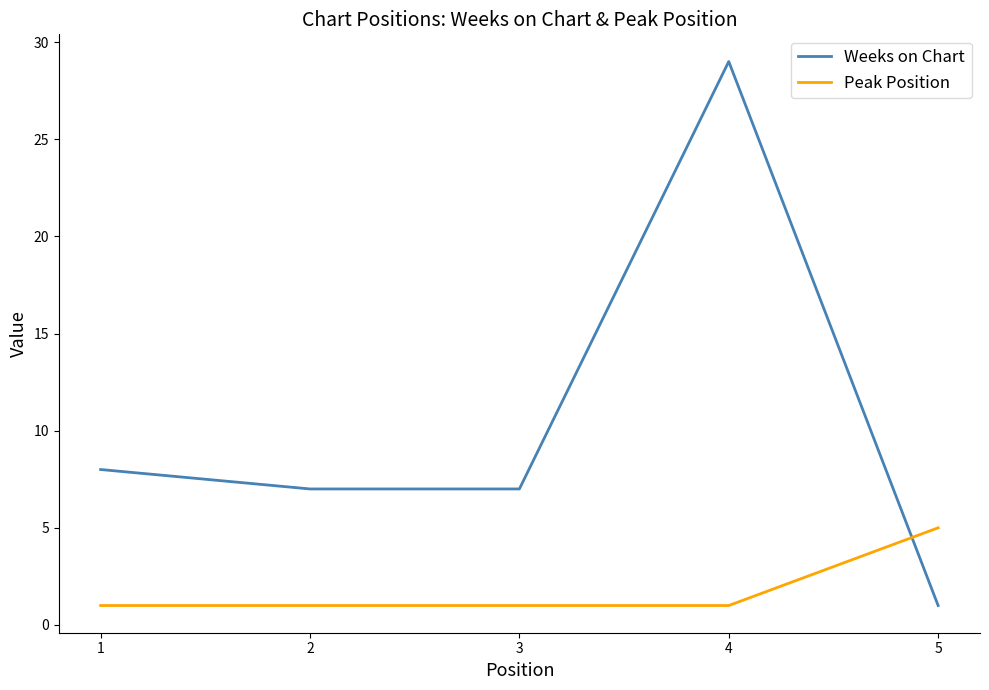

Count the number of data series in this chart.

2